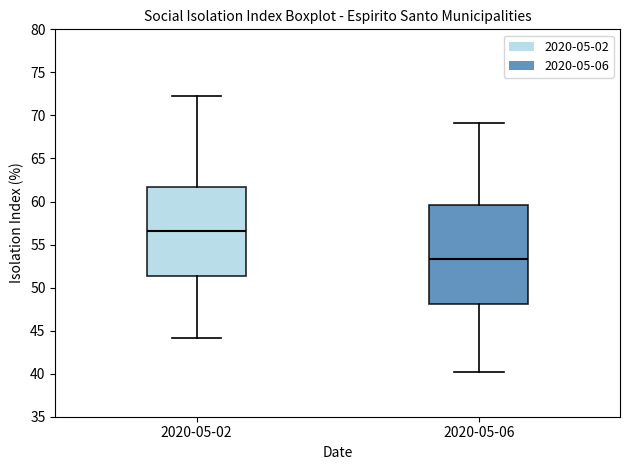

Where is the lower edge of the box for 2020-05-02 on the y-axis? The values are not printed on the chart, so give them approximately, as read against the axis.

51.5